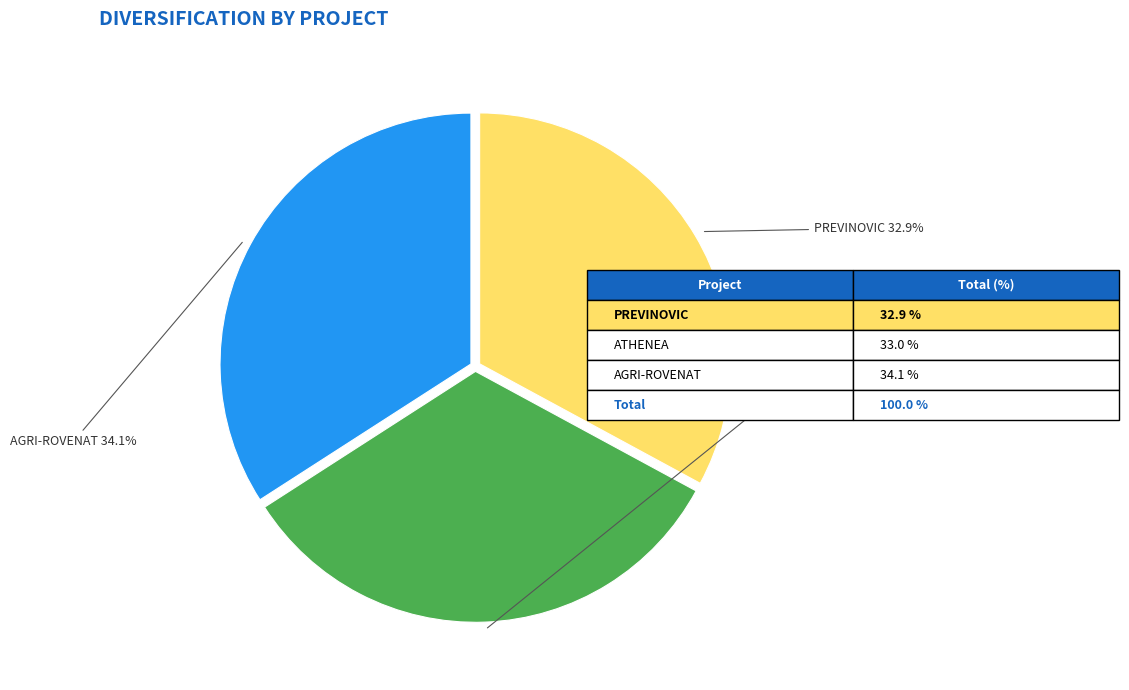

Does any single category account for the majority?

No